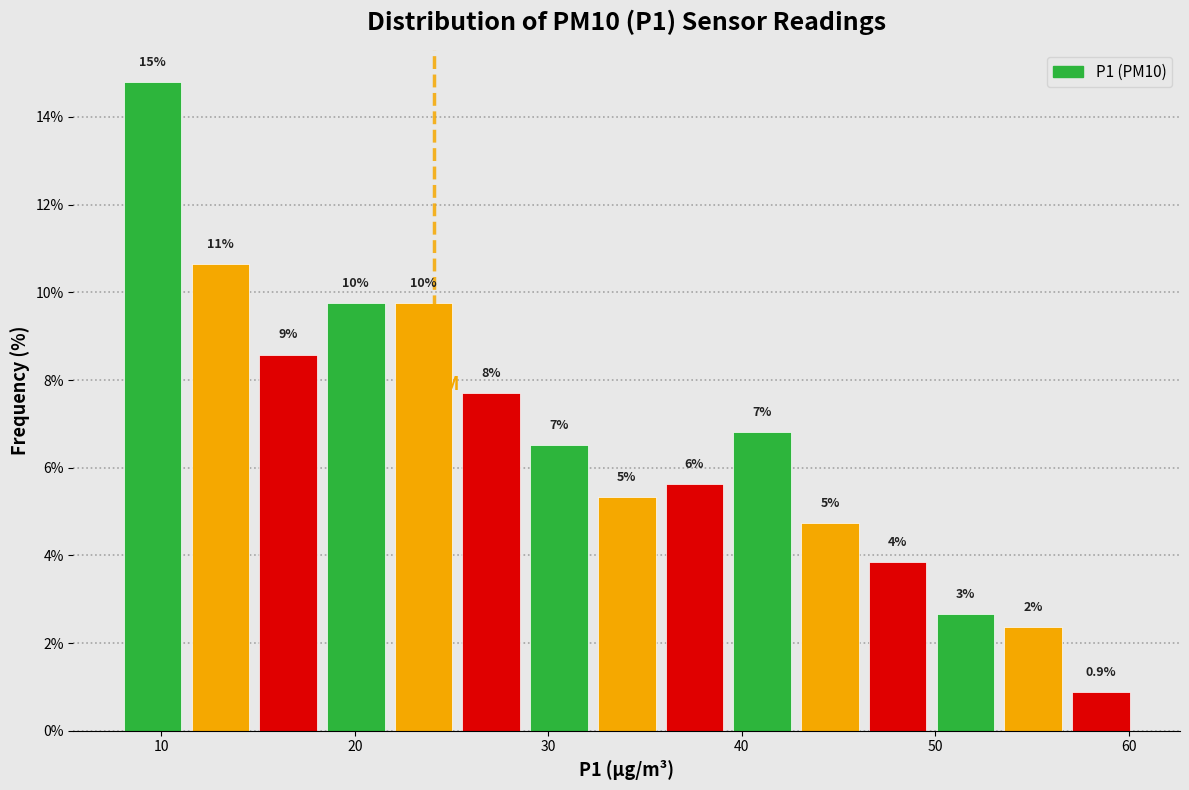

Read against the x-axis, roughly where is the centre of the tallest bar?

10